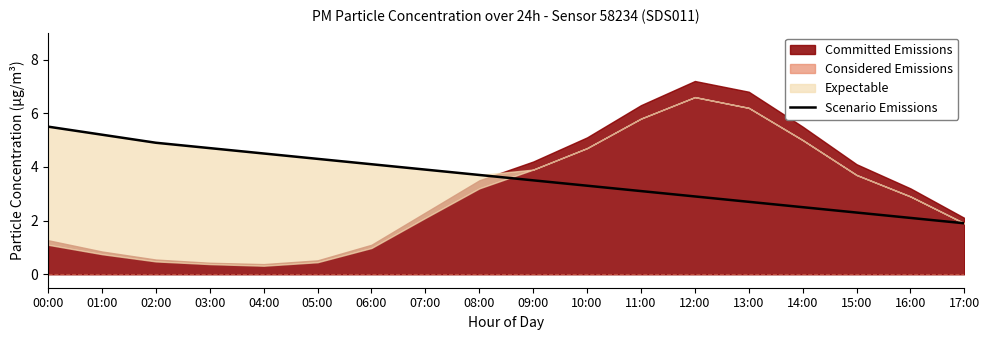

Reading right to left, extract all data points from this chart.

1.9	2.1	2.3	2.5	2.7	2.9	3.1	3.3	3.5	3.7	3.9	4.1	4.3	4.5	4.7	4.9	5.2	5.5